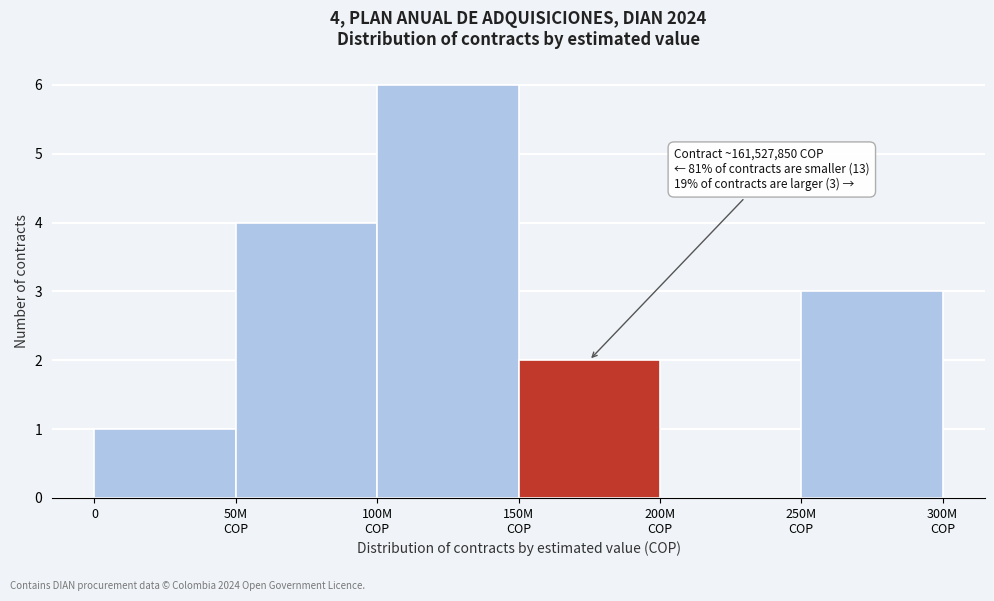

What is the greatest value displayed?

6